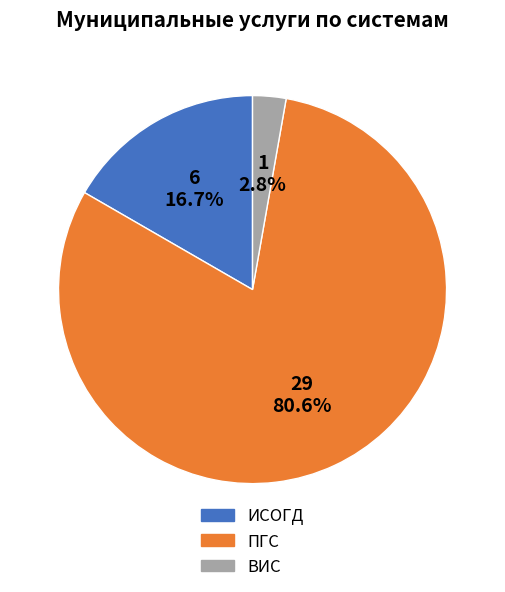

What percentage is the ИСОГД slice, to the nearest percent?

17%